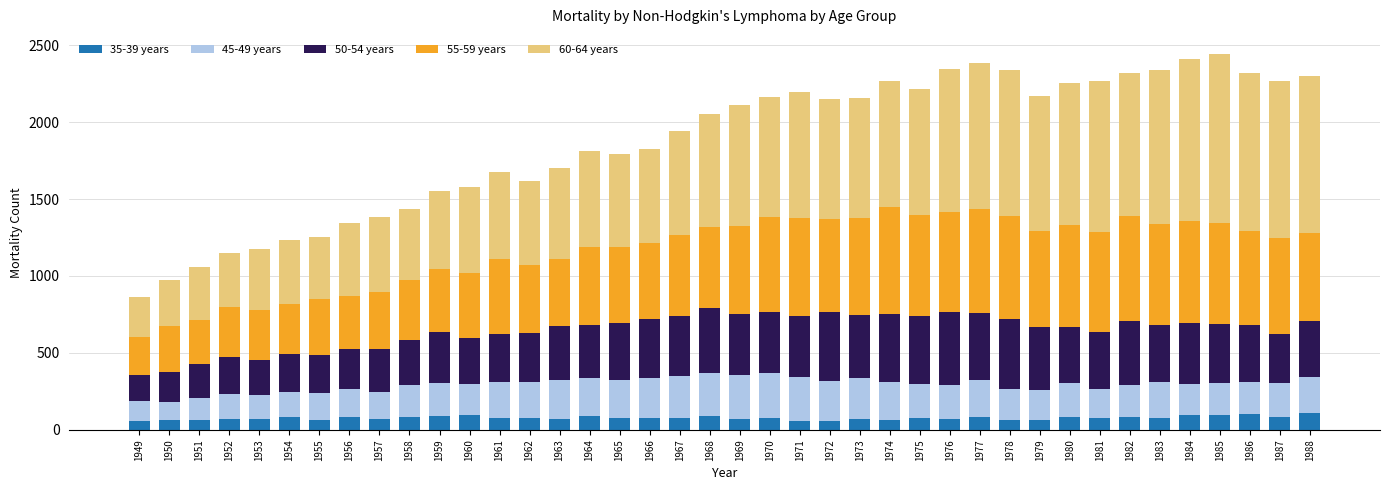

What is the total value across all series at 1977?

2385.9